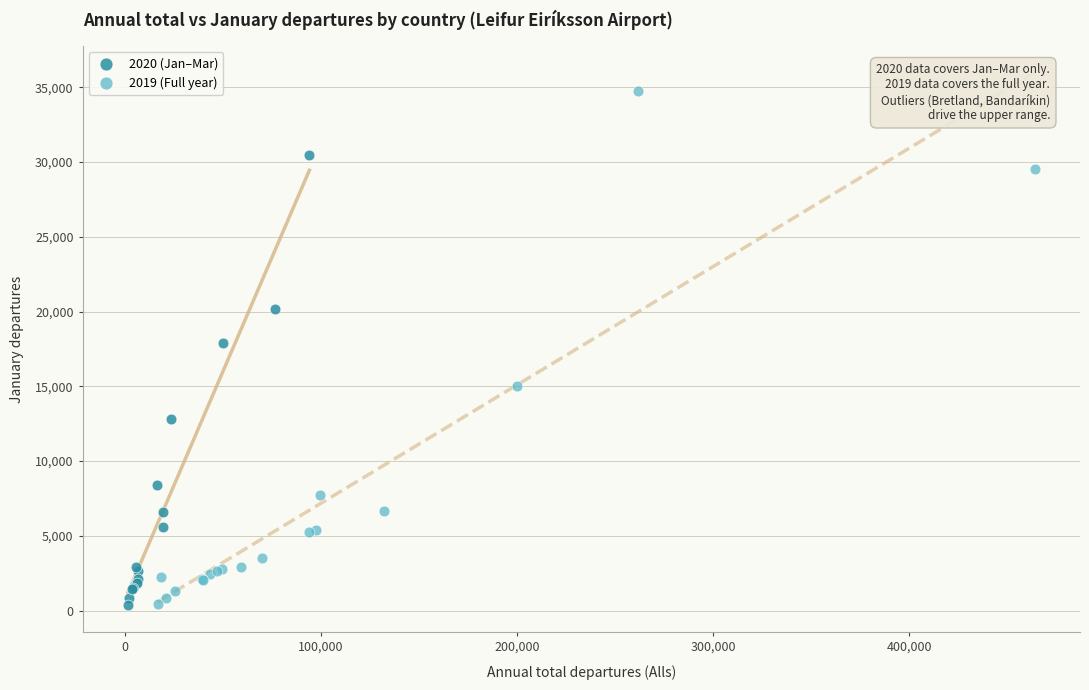

Which series contains the highest Y value?

2019 (Full year)